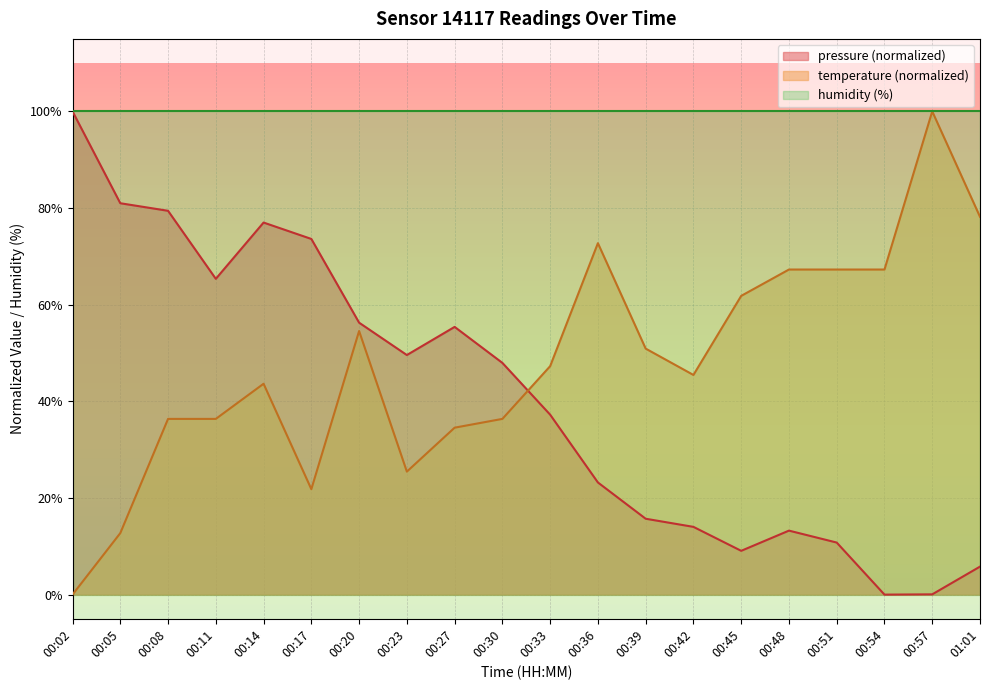

Reading left to right, transcribe all the data shown in this chart.

pressure: 100.0	81.0	79.4	65.3	77.0	73.6	56.3	49.6	55.4	48.0	37.2	23.2	15.7	14.0	9.1	13.2	10.8	0.0	0.1	5.8
temperature: 0.0	12.7	36.4	36.4	43.6	21.8	54.5	25.5	34.5	36.4	47.3	72.7	50.9	45.5	61.8	67.3	67.3	67.3	100.0	78.2